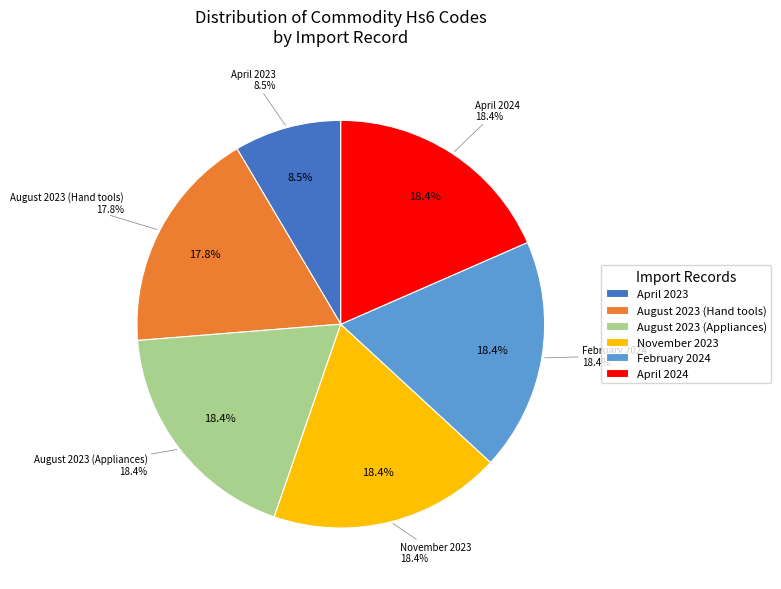

What is the largest slice in the pie chart?

April 2024